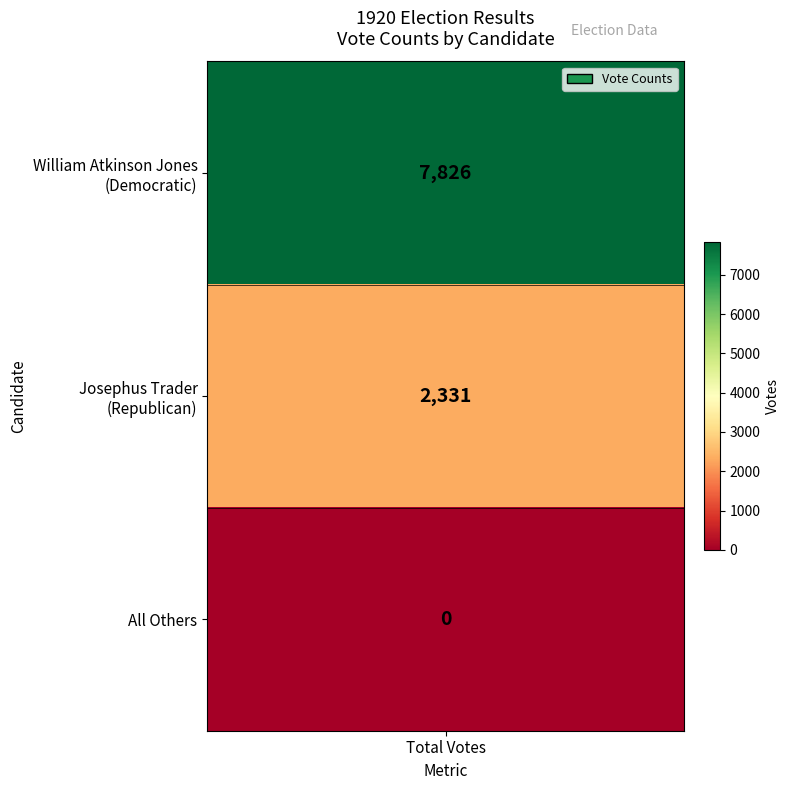

Reading left to right, what are all the values shown in this chart?

William Atkinson Jones (Democratic)=7826	Josephus Trader (Republican)=2331	All Others=0